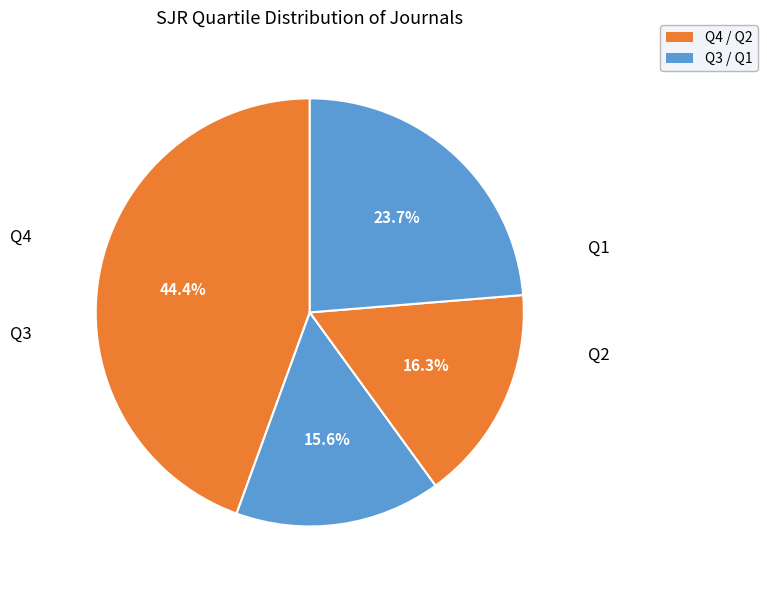

The Q2 slice represents 16% of the pie. True or false?

True